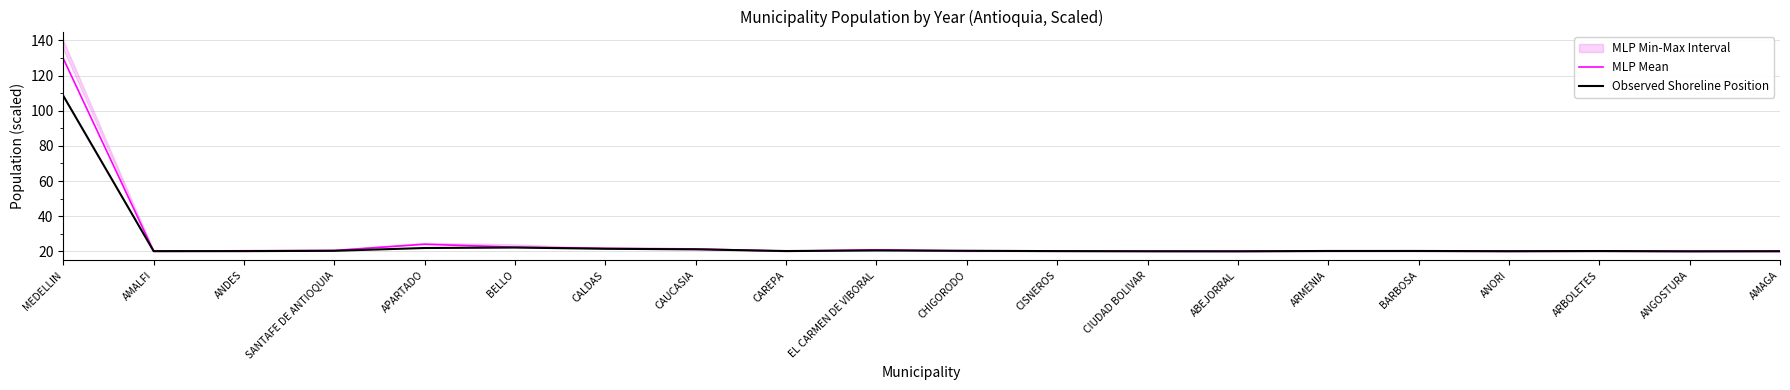

True or false: Observed Shoreline Position and MLP Mean intersect in this chart.

True